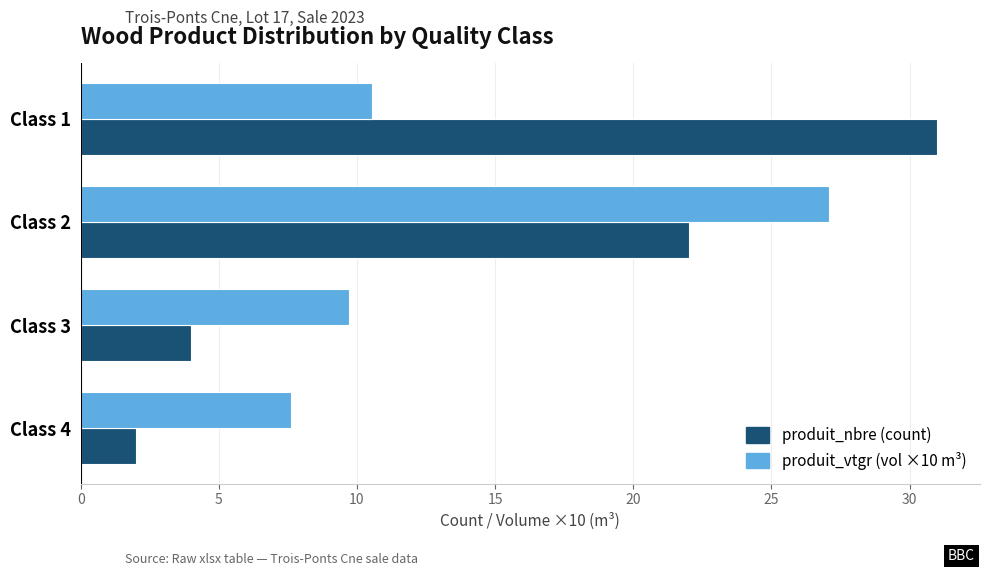

What is the spread (max minus min) of values at Class 3?

5.7